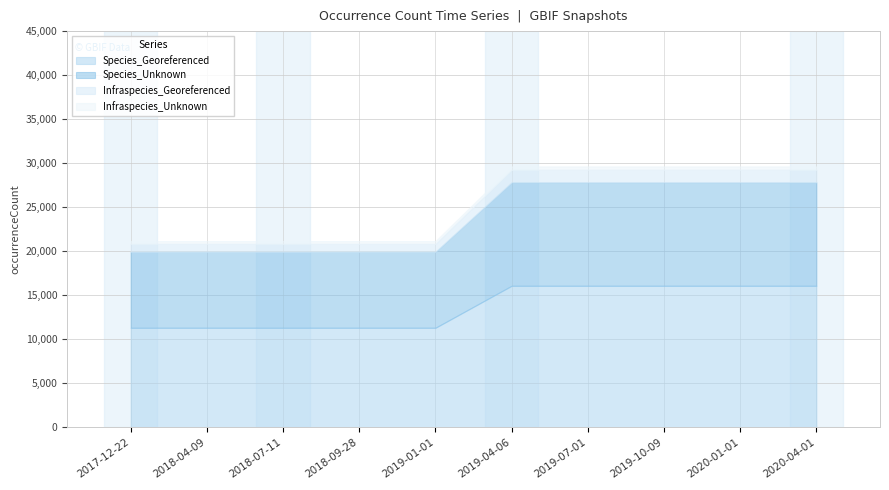

At which category is the sum across all series the highest?

2019-04-06